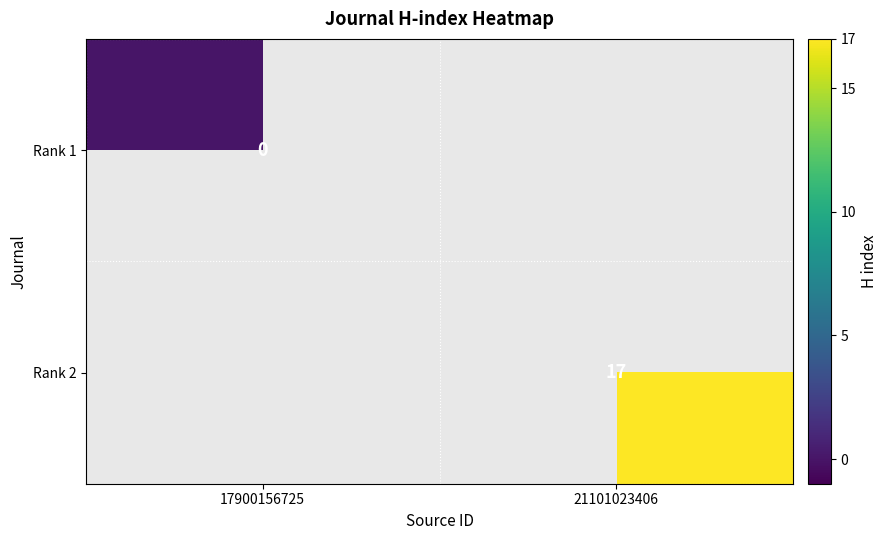

Is it true that Rank 2 equals 22 at 21101023406?

False